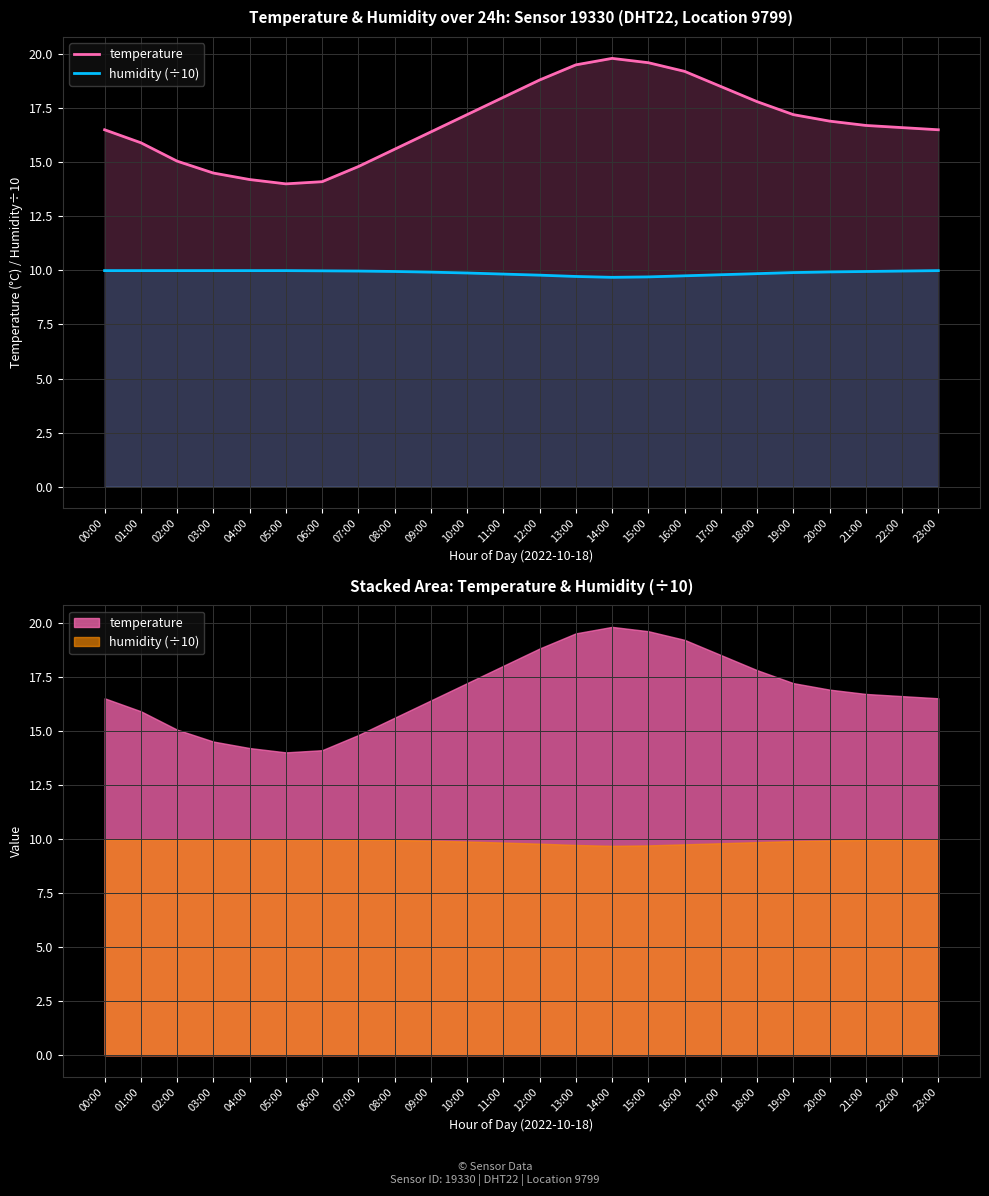

What value does the temperature series have at 01:00?

15.9